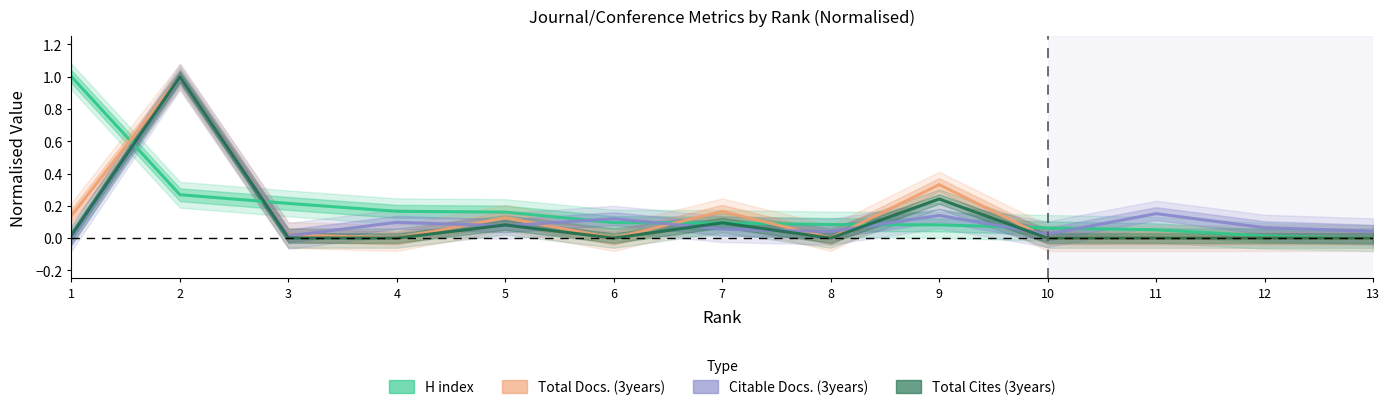

Is the value of Total Cites (3years) at 5 greater than the value of Total Docs. (3years) at 5?

No